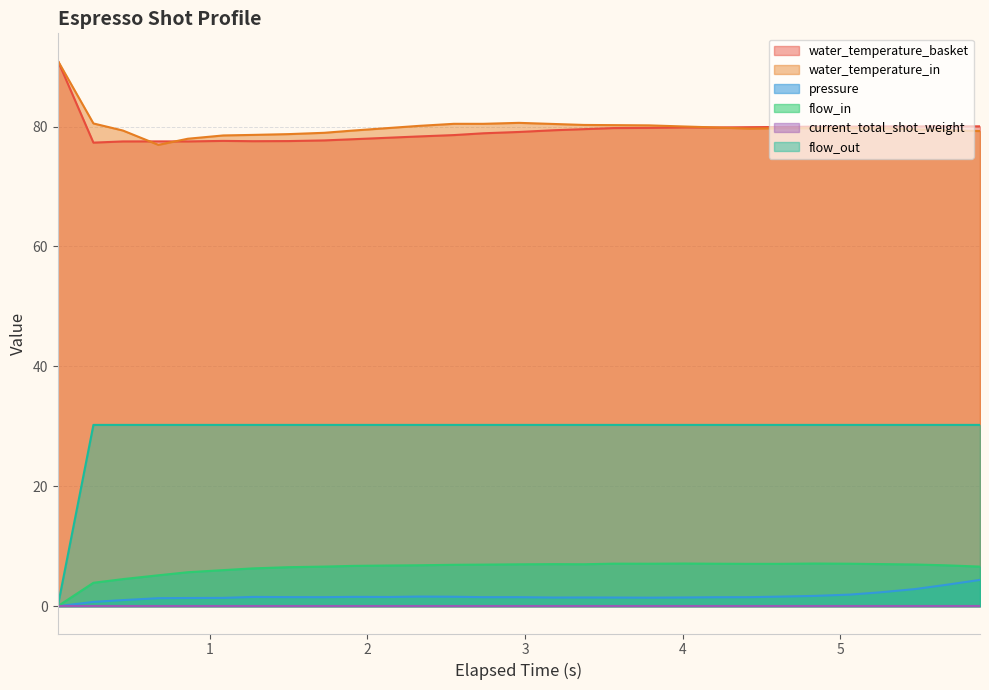

Which series has the largest range (max minus min)?

flow_out